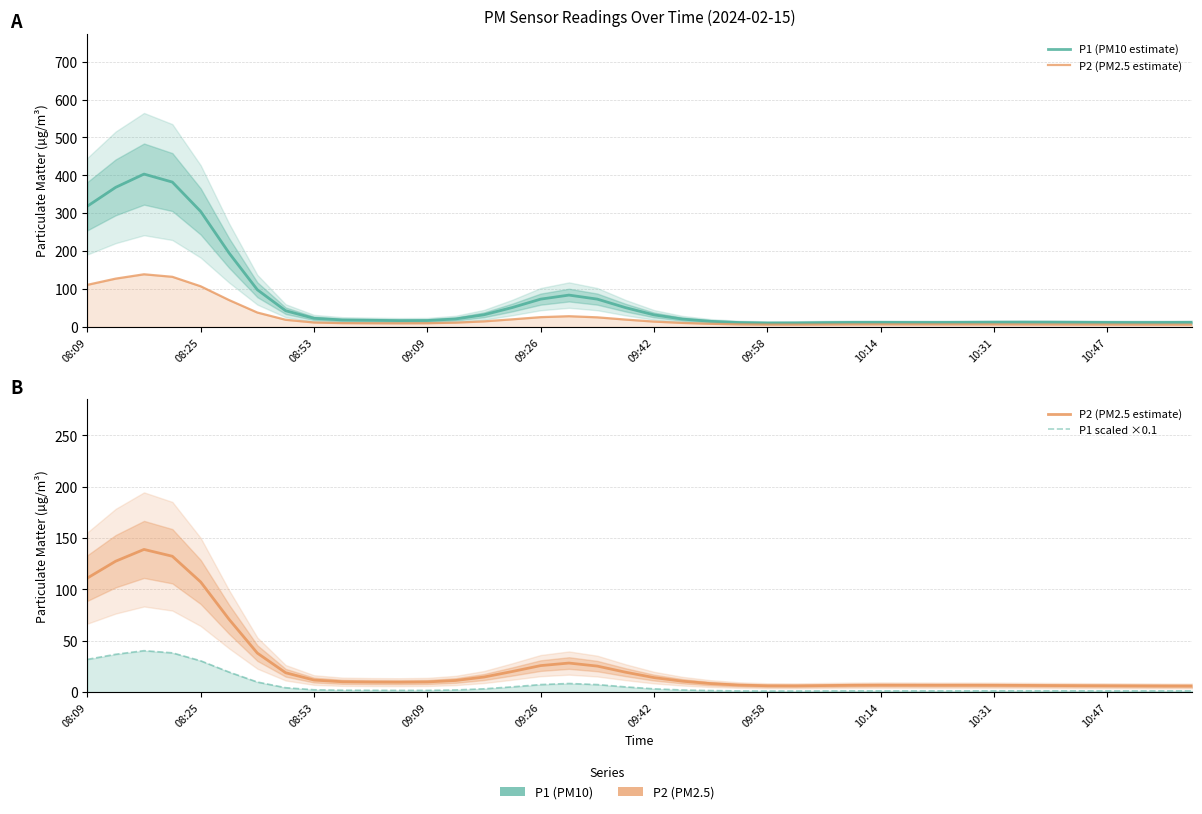

True or false: P2 (PM2.5 estimate) and P1 (PM10 estimate) cross at least once.

False